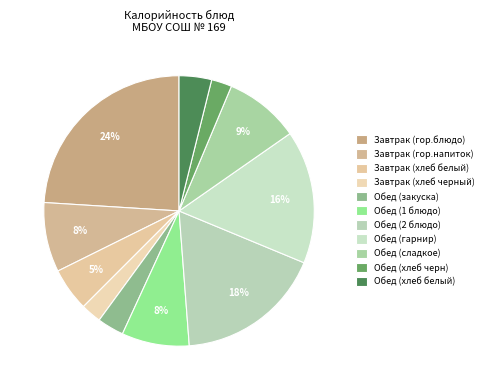

The Завтрак (хлеб белый) slice represents 1% of the pie. True or false?

False